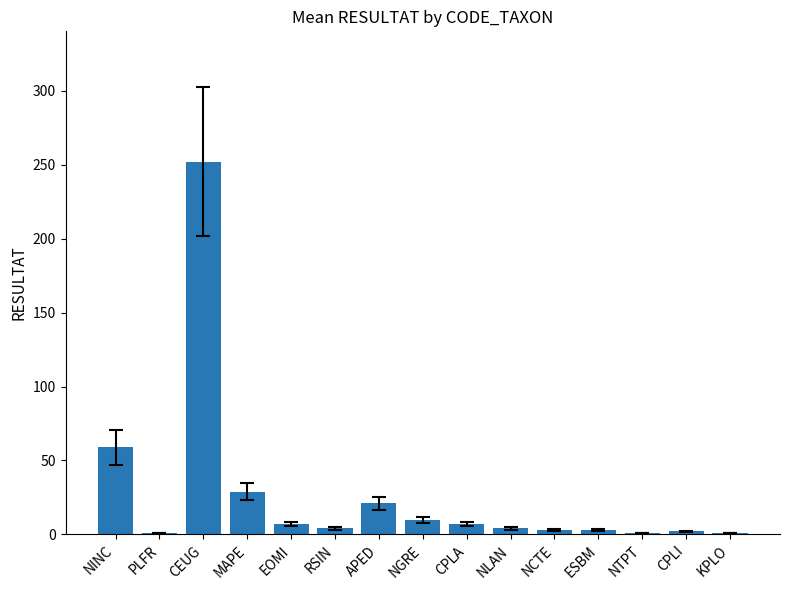

What is the greatest value displayed?

252